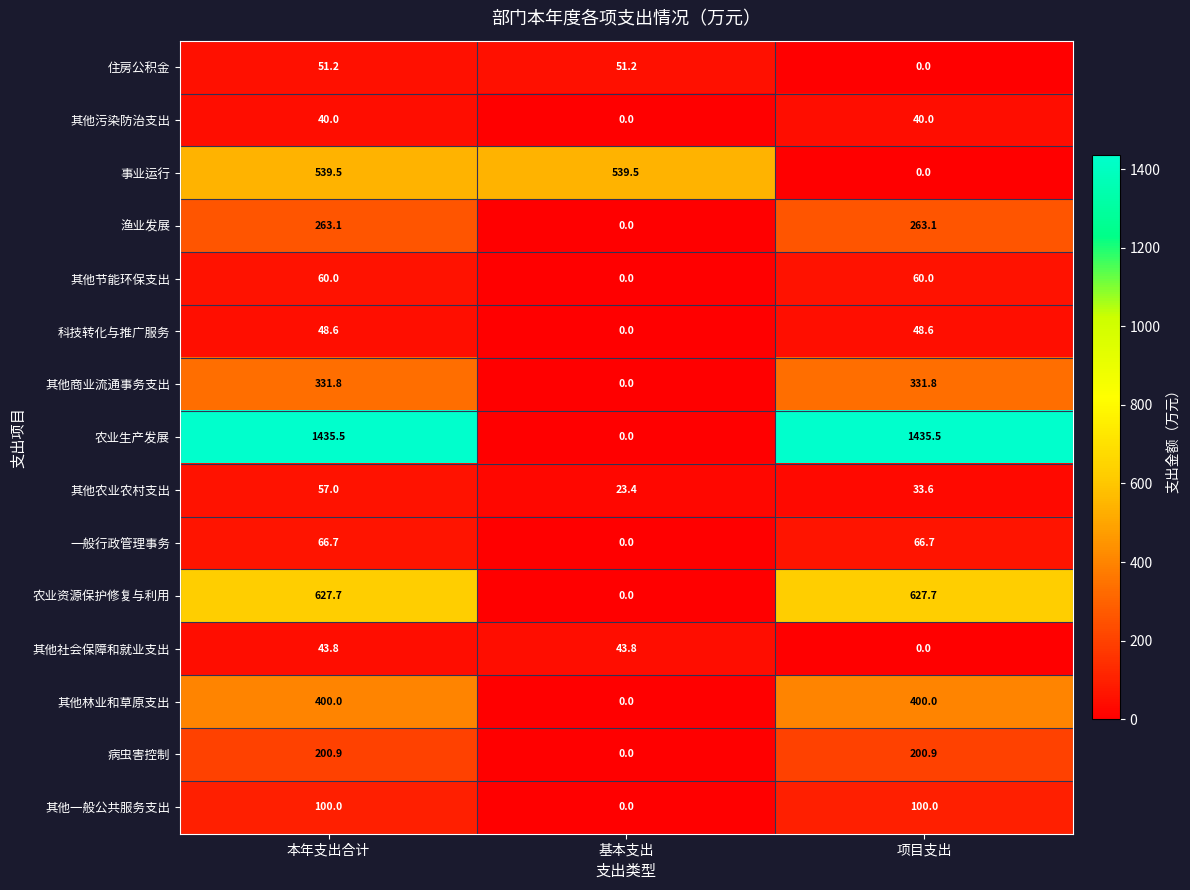

At which label is 其他农业农村支出 closest to 40?

项目支出